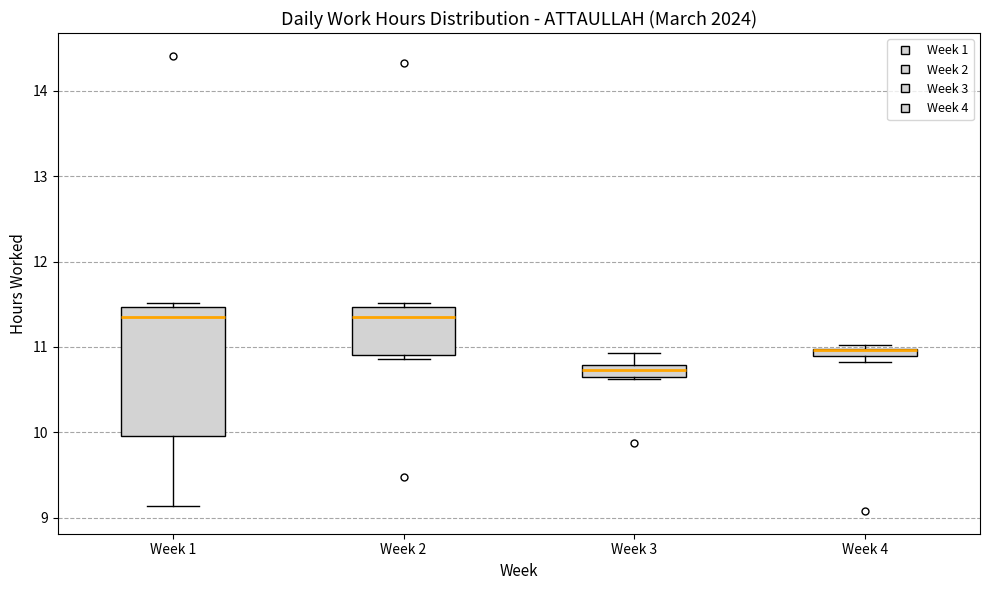

Where is the upper edge of the box for Week 1 on the y-axis? The values are not printed on the chart, so give them approximately, as read against the axis.

11.5